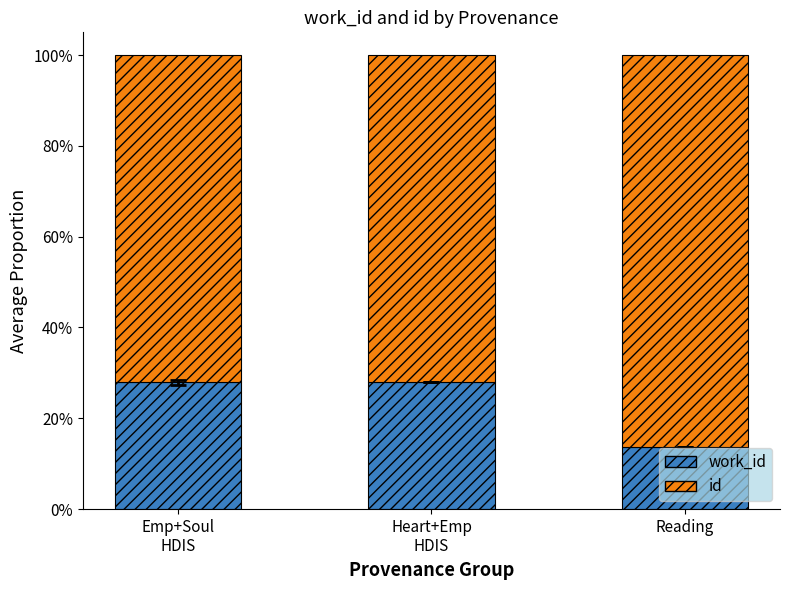

Rank the series by their maximum value, from highest to lowest.

id, work_id